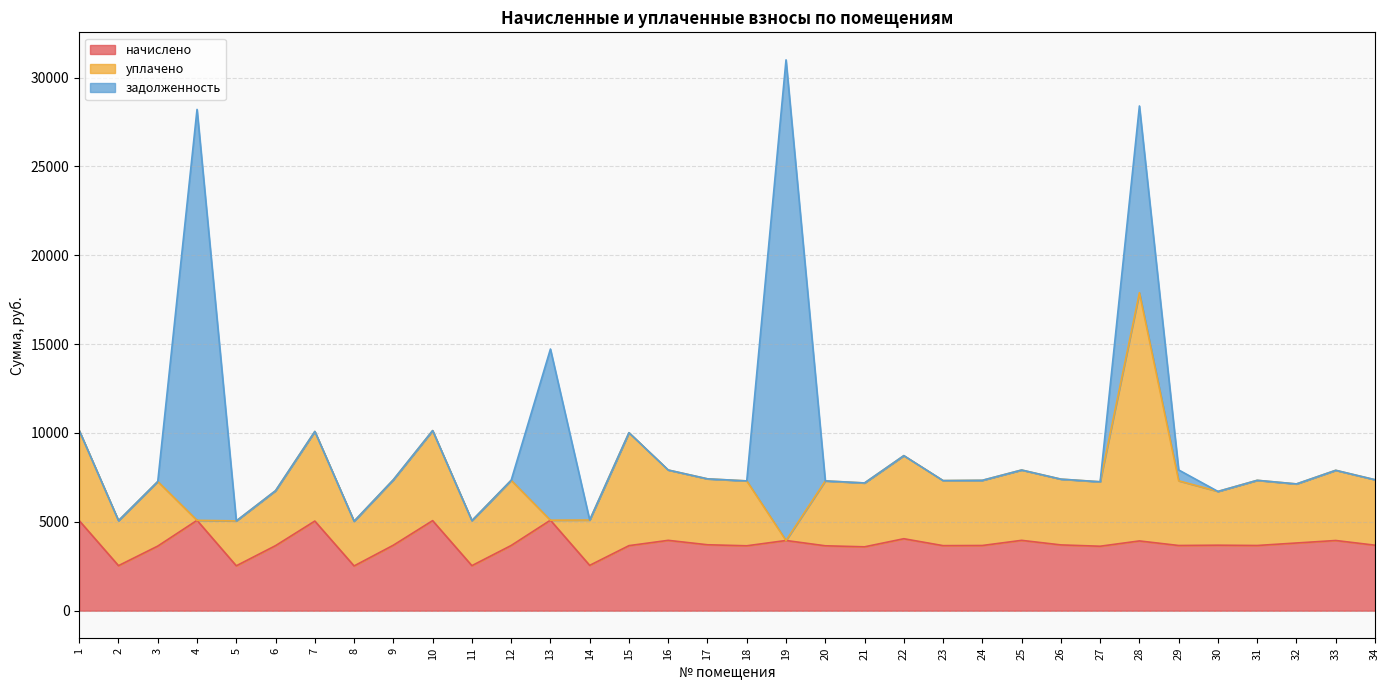

What is the value of the начислено point at the 22nd from the left?

4048.9